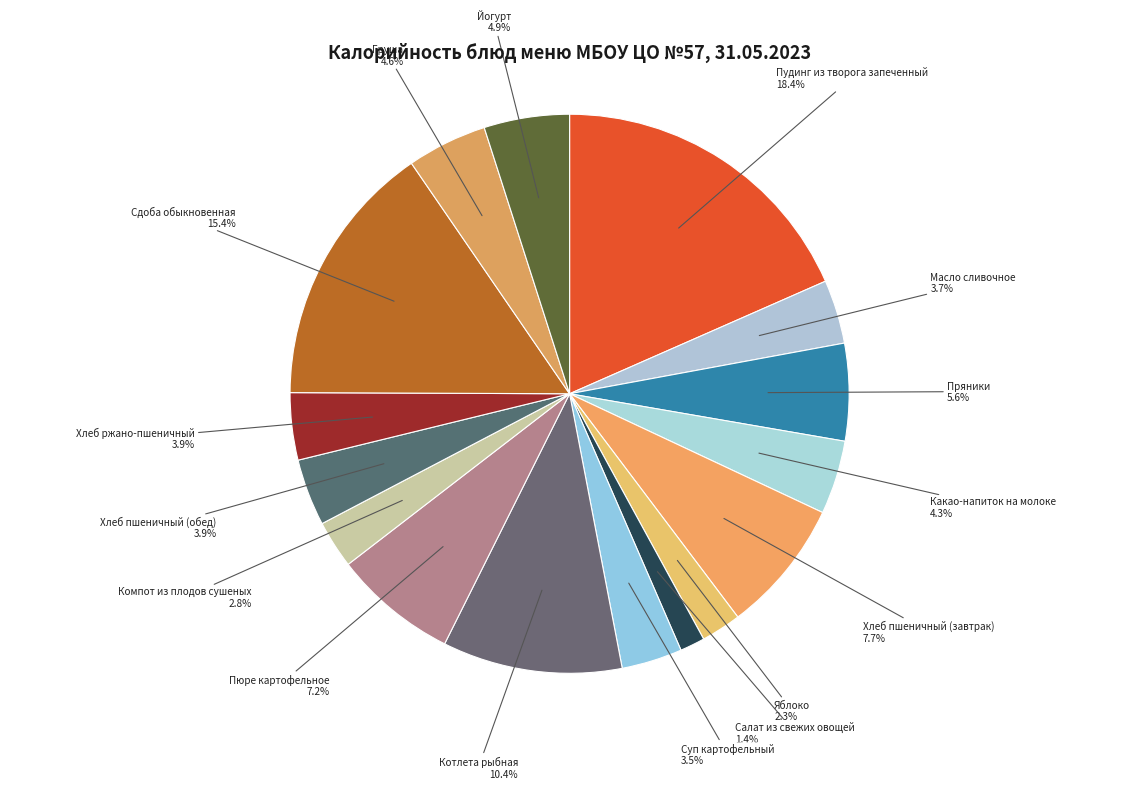

How much of the chart is everything except Котлета рыбная?

89.6%